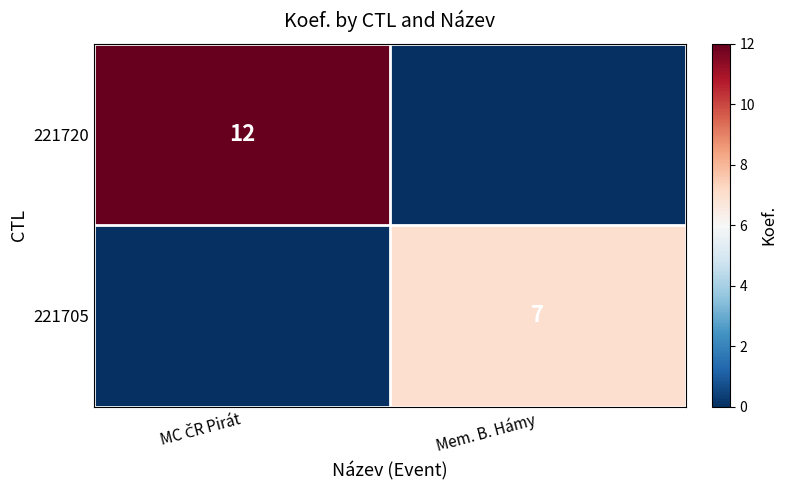

At how many categories does at least one series exceed 5?

2